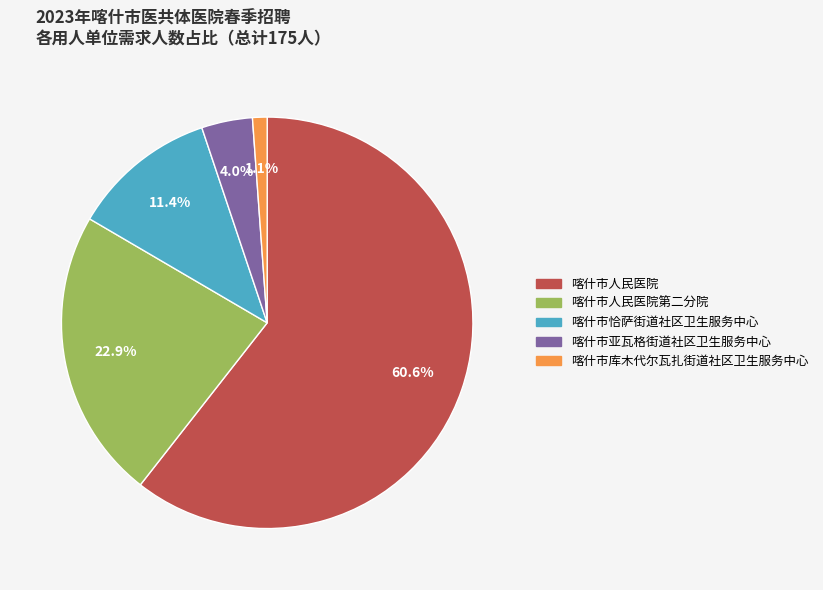

Does any single category account for the majority?

Yes